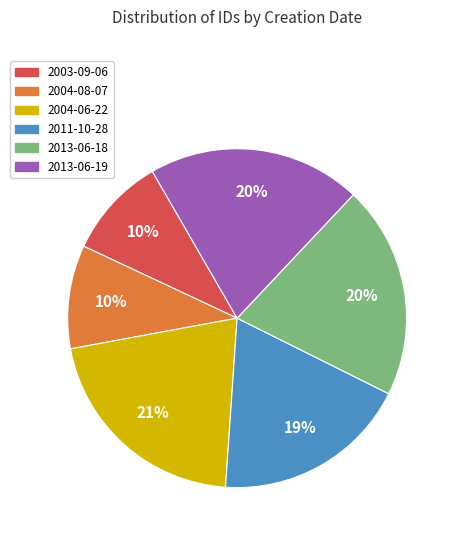

To the nearest percent, what is the average slice percentage?

17%